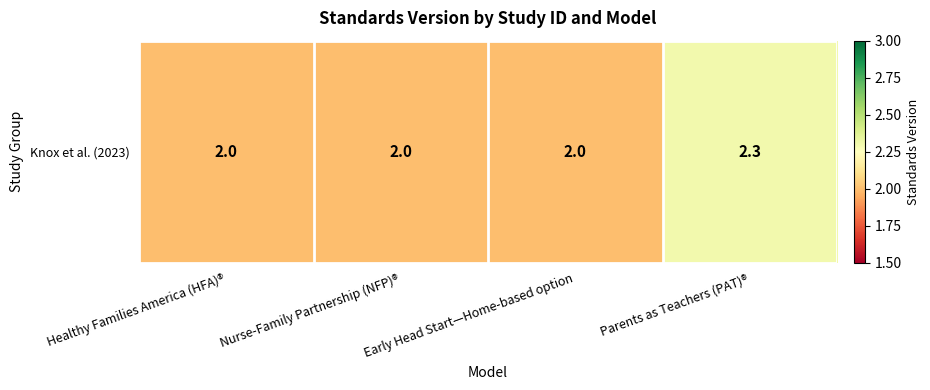

What is the difference between the maximum and second lowest values?

0.3